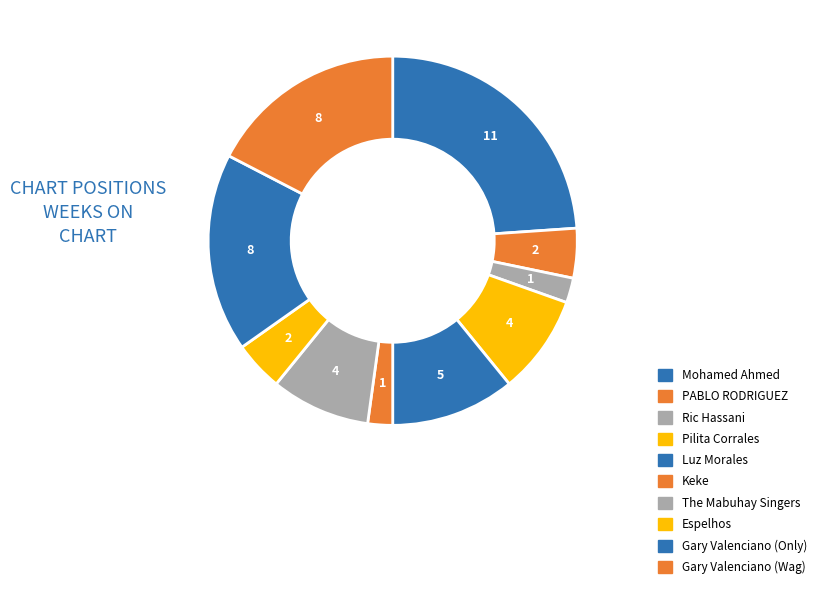

Which slice is the largest?

Mohamed Ahmed